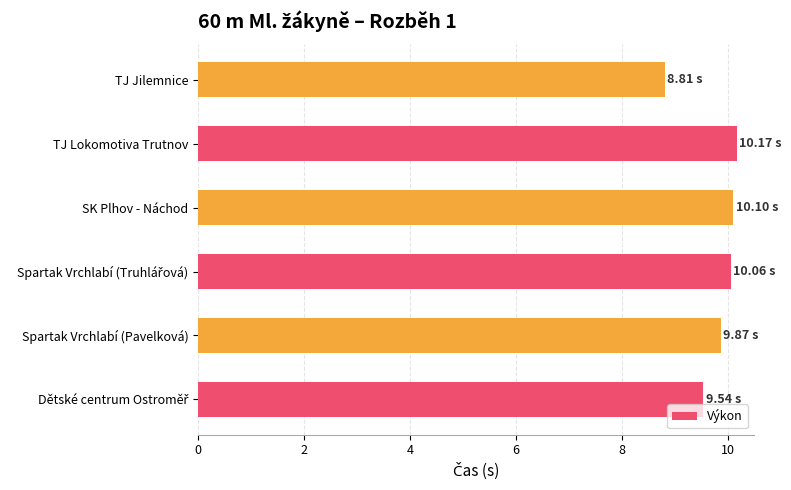

What is the average value?

9.8